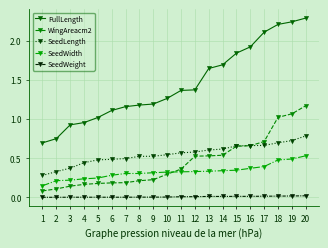

Is the value of FullLength at 4 greater than the value of SeedWeight at 13?

Yes